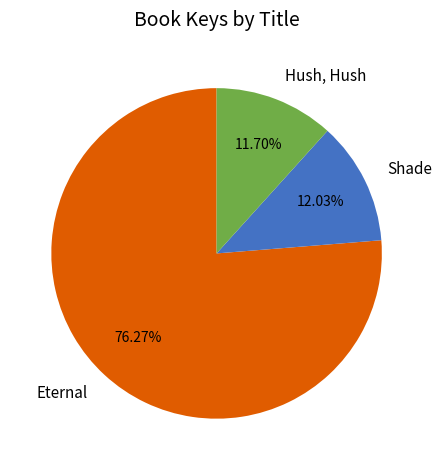

Rank the categories by value from lowest to highest.

Hush, Hush, Shade, Eternal